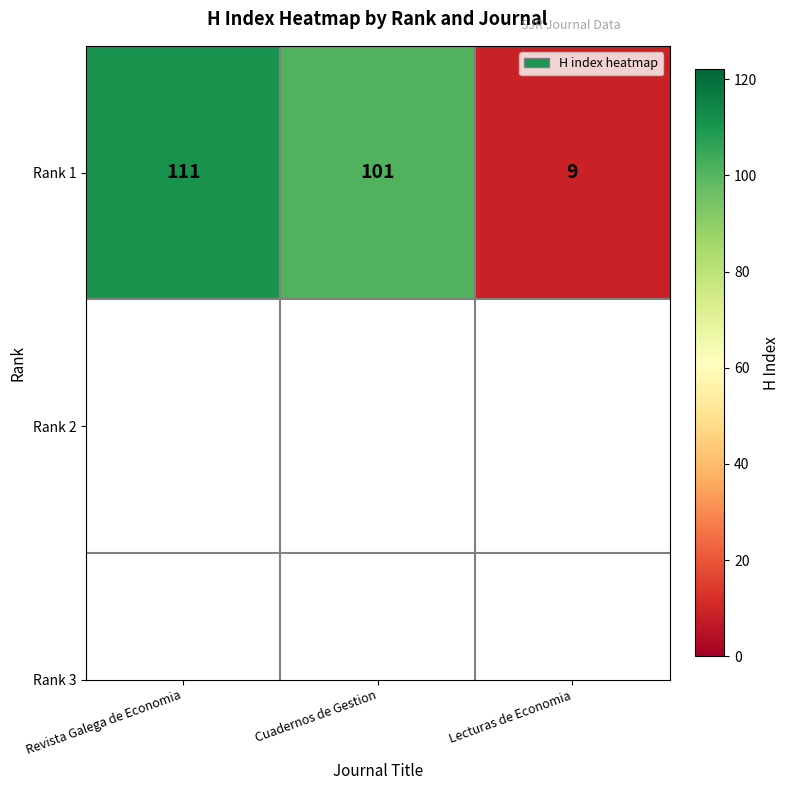

True or false: the data shows 156 at Cuadernos de Gestion.

False